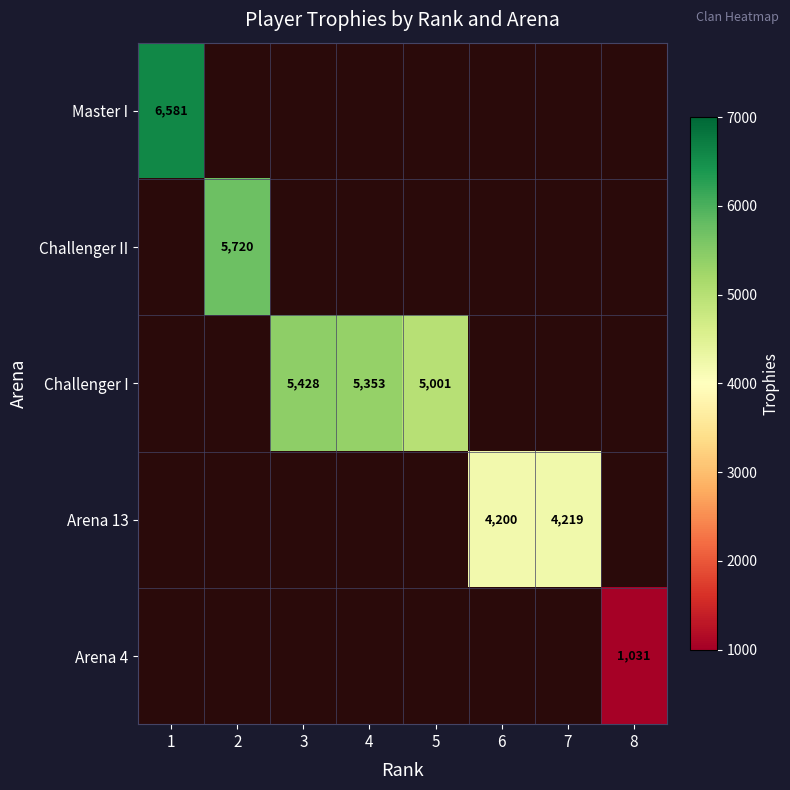

The value of Arena 13 at 7 is 4219. True or false?

True